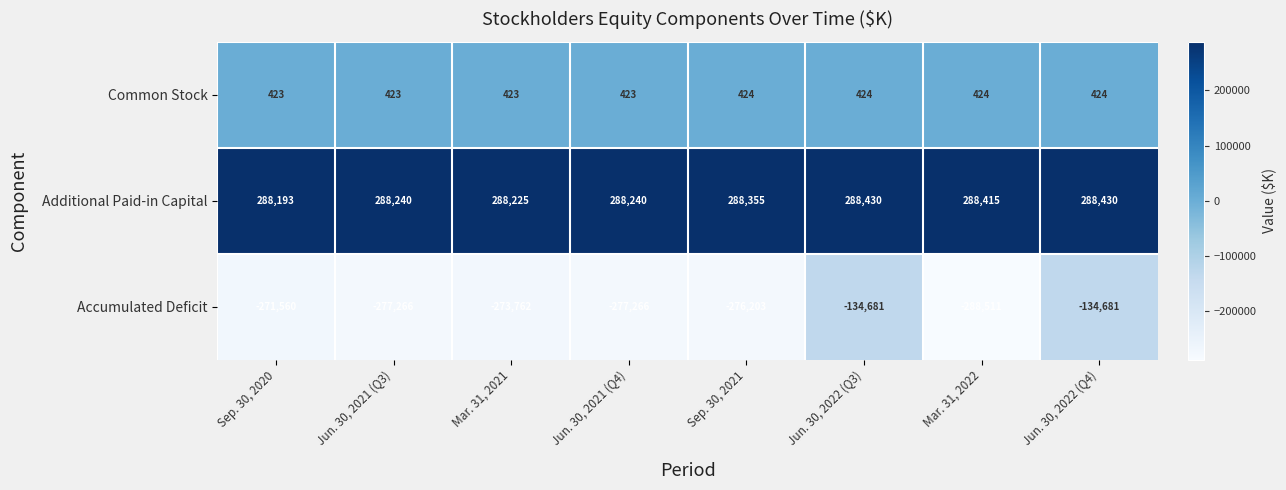

Between Jun. 30, 2022 (Q3) and Mar. 31, 2022, which series saw the biggest shift?

Accumulated Deficit